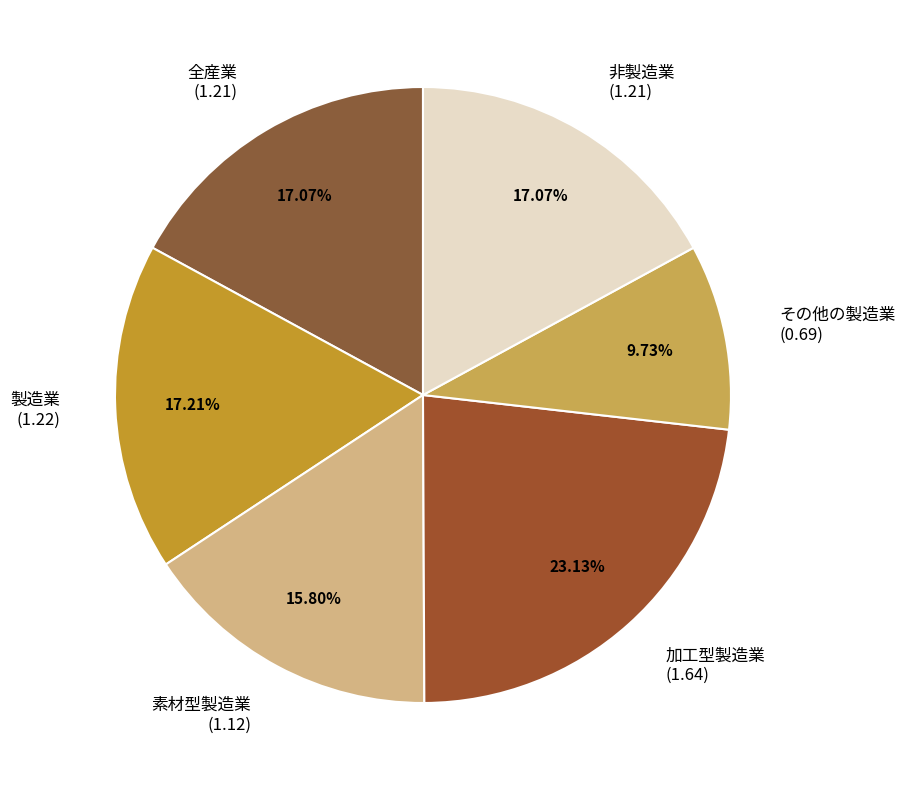

How much of the chart is everything except 非製造業?

82.9%